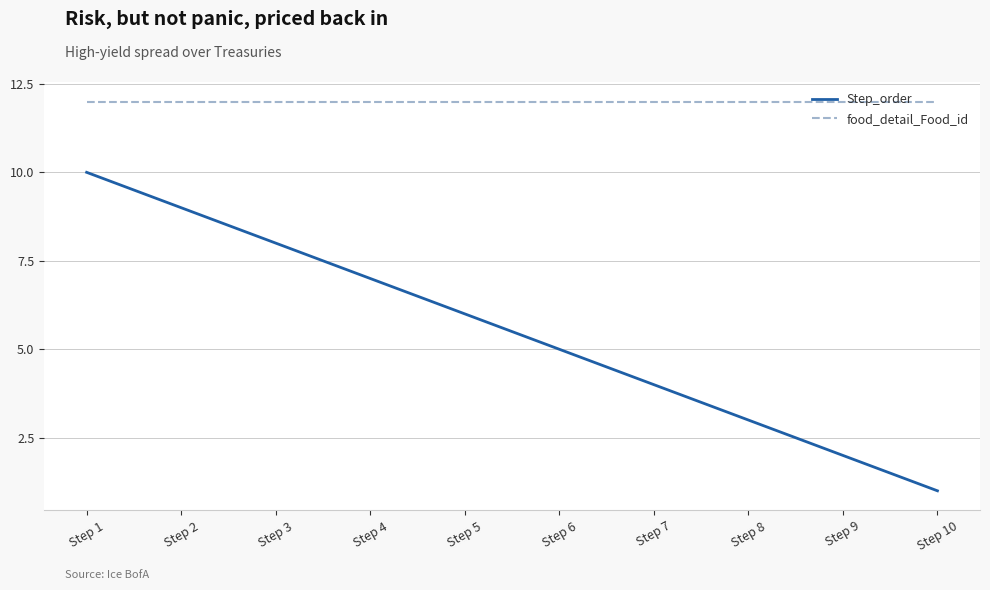

At which category does the chart reach its minimum across all series?

Step 10